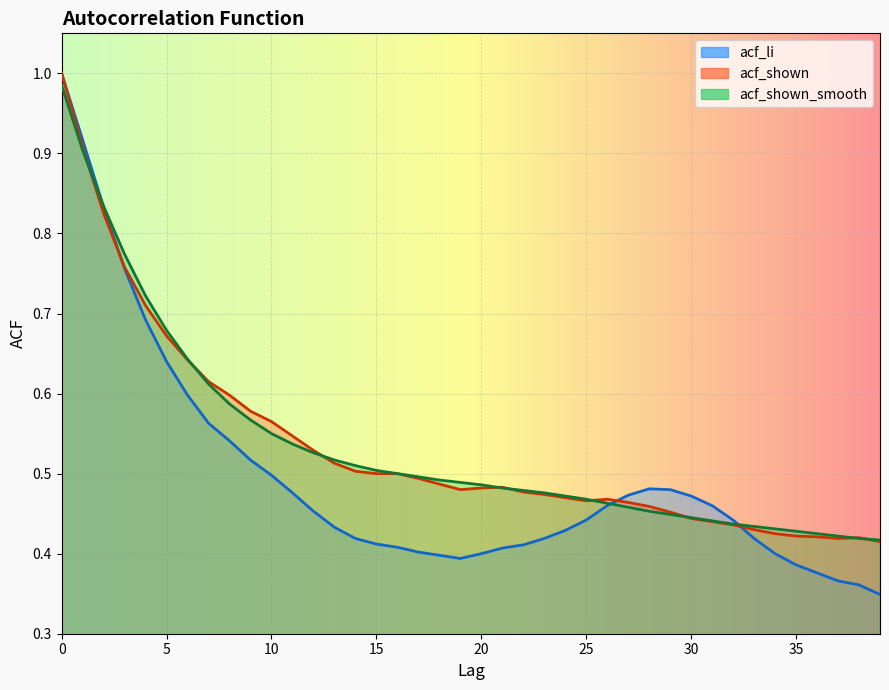

Which series has the largest total across all categories?

acf_shown_smooth